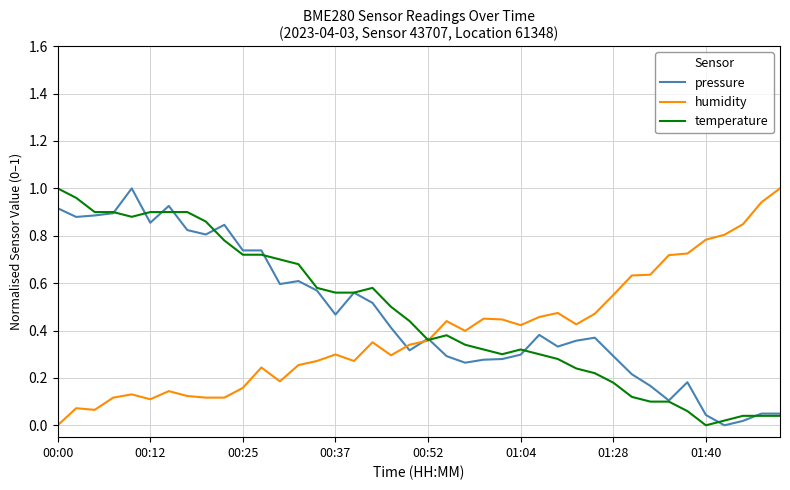

Which series ends up on top after the final intersection of humidity and temperature?

humidity